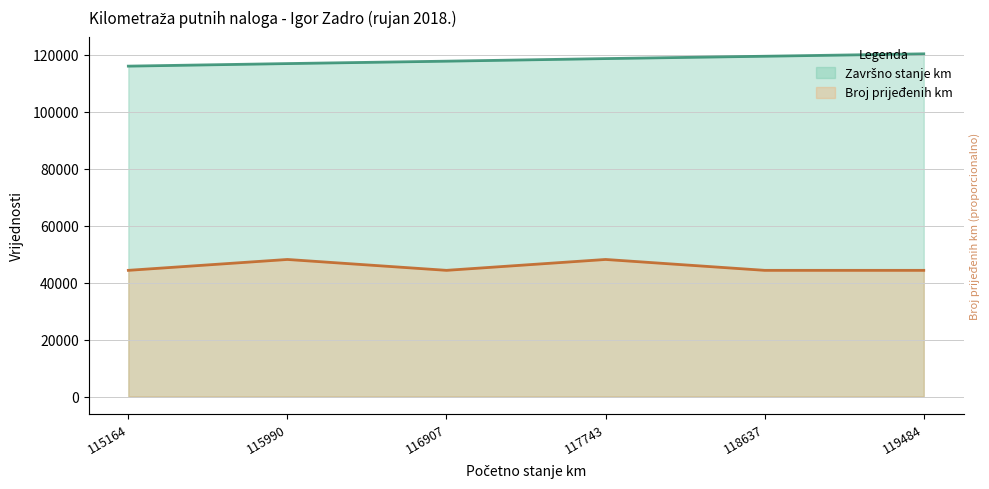

At which category is the sum across all series the highest?

117743